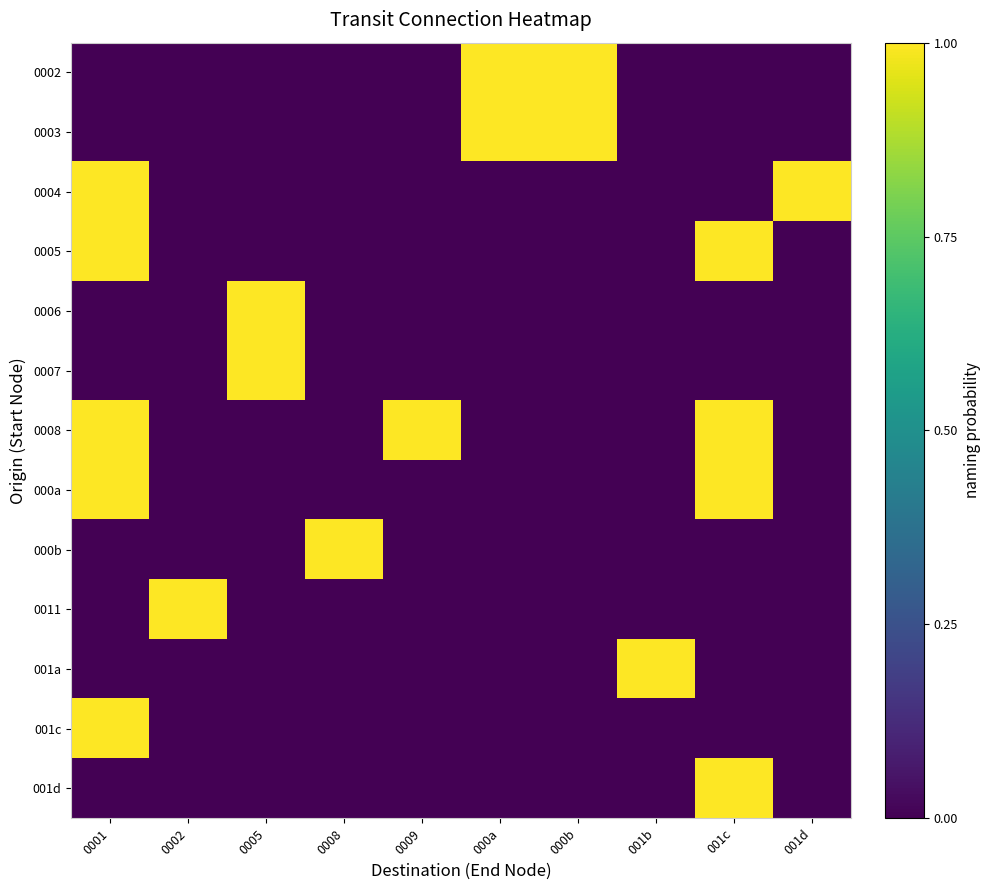

Which series has the largest total across all categories?

0008